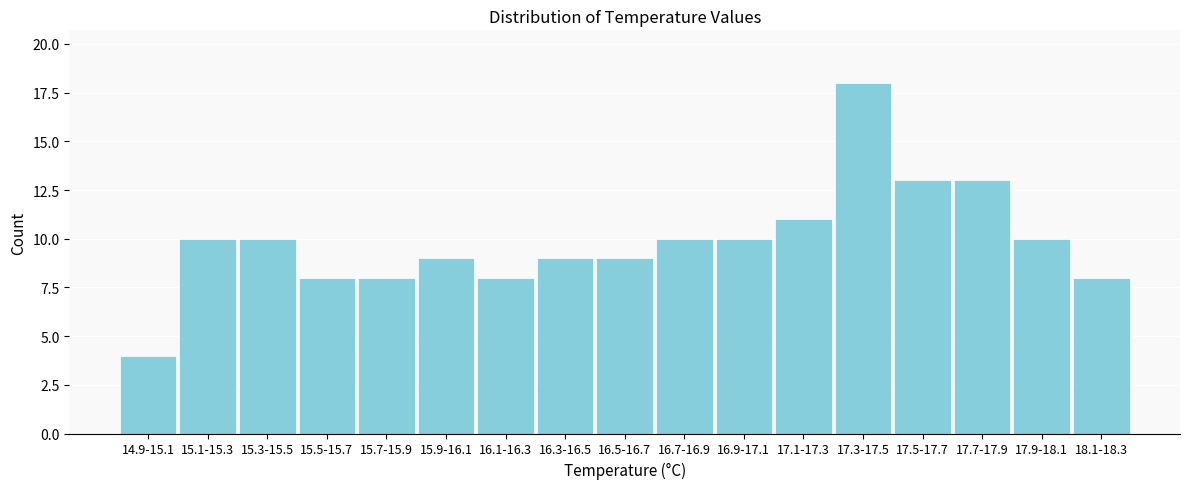

Reading right to left, what are all the values shown in this chart?

18.1-18.3=8	17.9-18.1=10	17.7-17.9=13	17.5-17.7=13	17.3-17.5=18	17.1-17.3=11	16.9-17.1=10	16.7-16.9=10	16.5-16.7=9	16.3-16.5=9	16.1-16.3=8	15.9-16.1=9	15.7-15.9=8	15.5-15.7=8	15.3-15.5=10	15.1-15.3=10	14.9-15.1=4